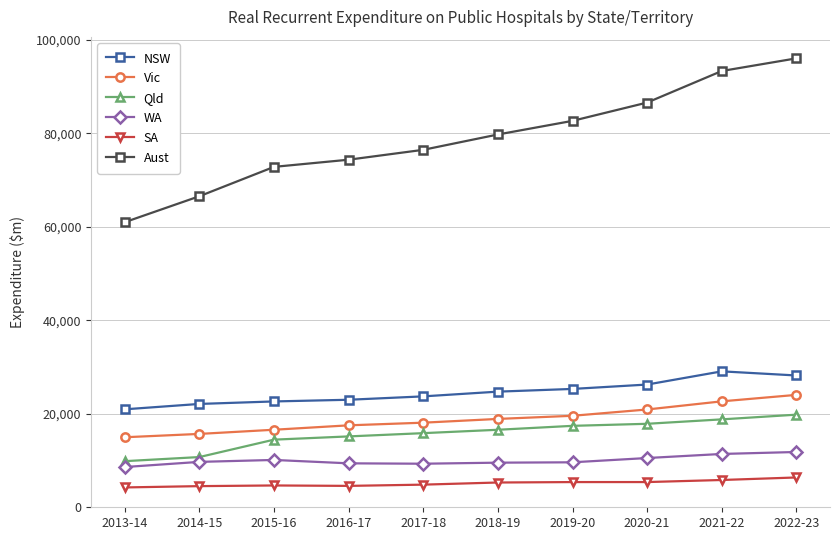

The value of Vic at 2015-16 is 16595. True or false?

True